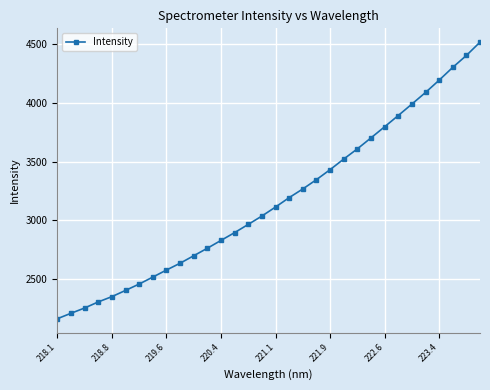

What is the value of the 13th point from the left?

2830.2